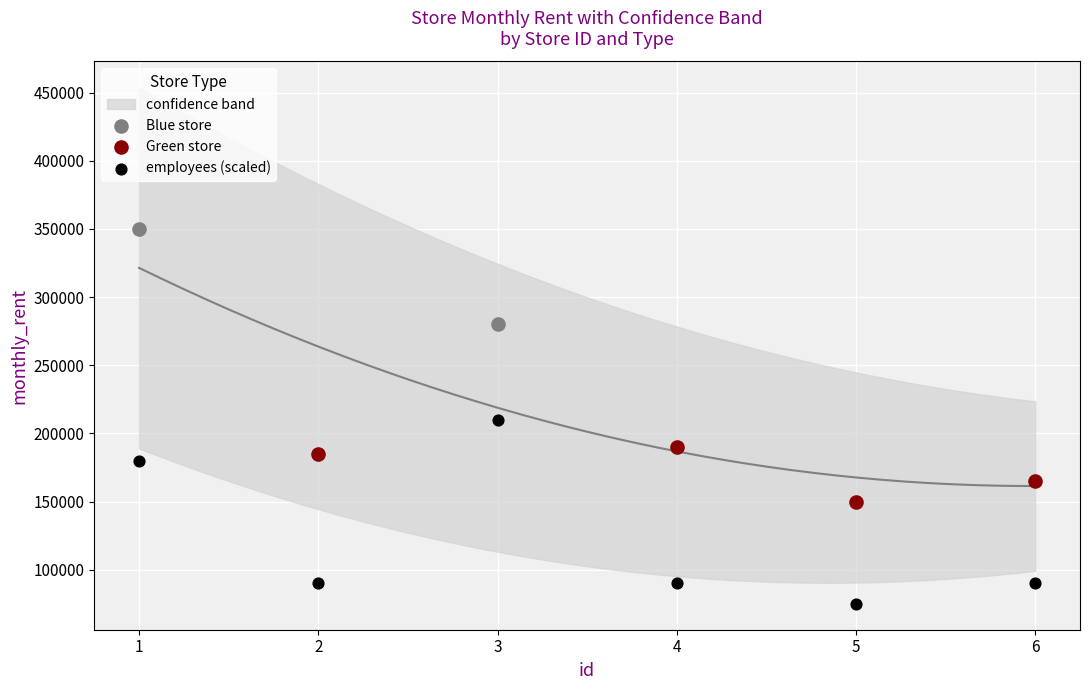

What is the ratio of the value at 2 to the value at 1?

0.5